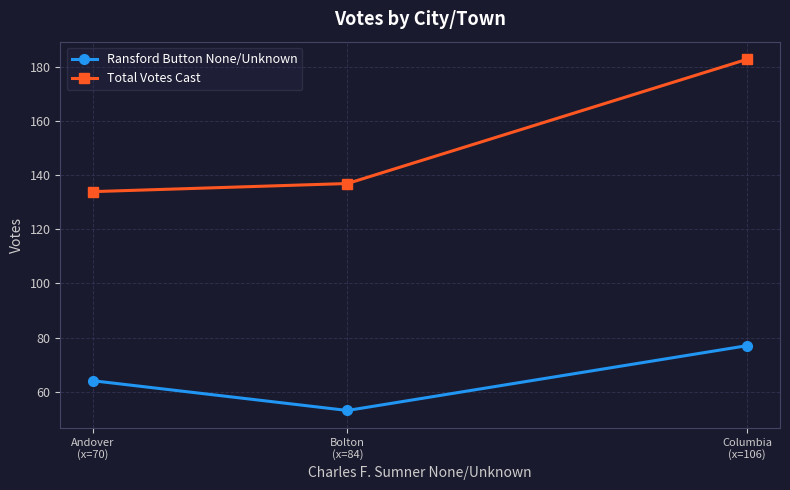

At how many categories does at least one series exceed 96?

3